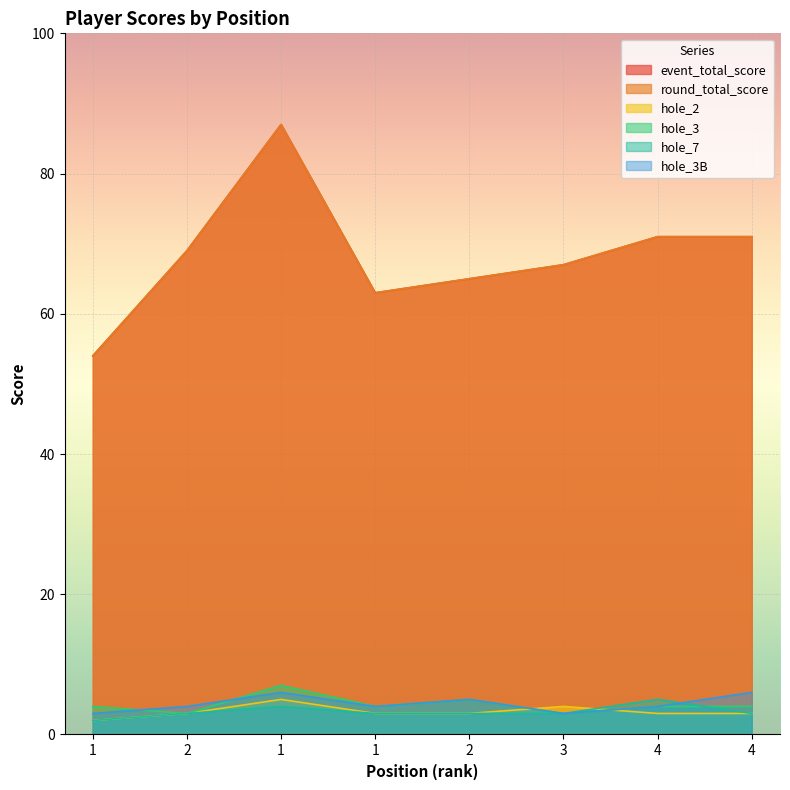

Which label corresponds to the largest value in the chart?

1